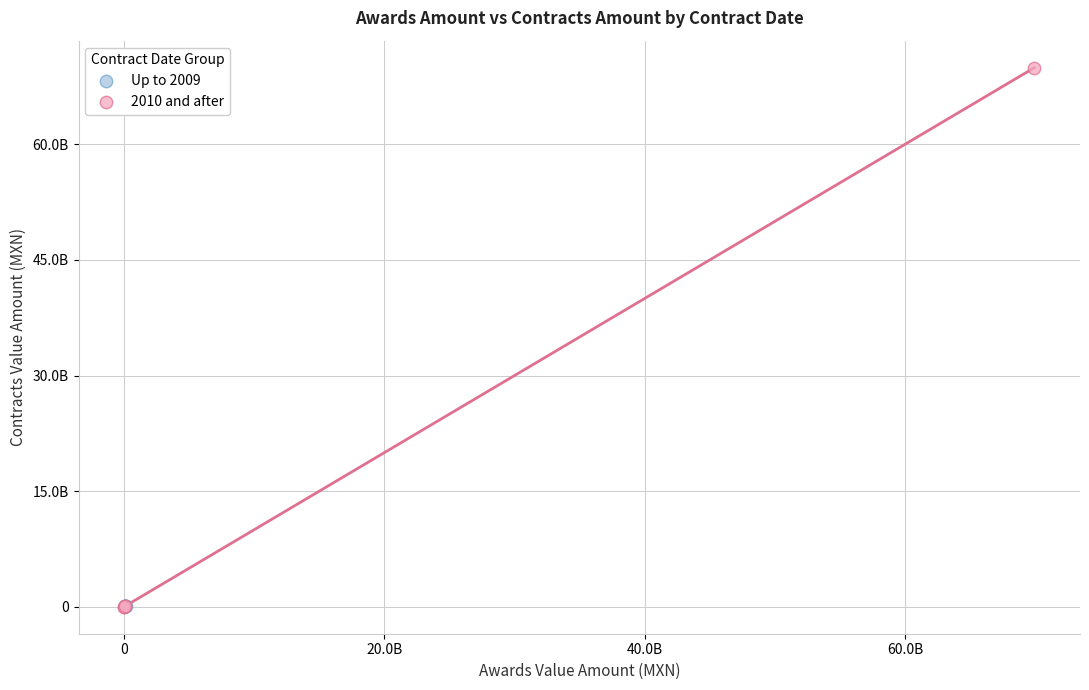

Which series has the widest spread of Y values?

2010 and after